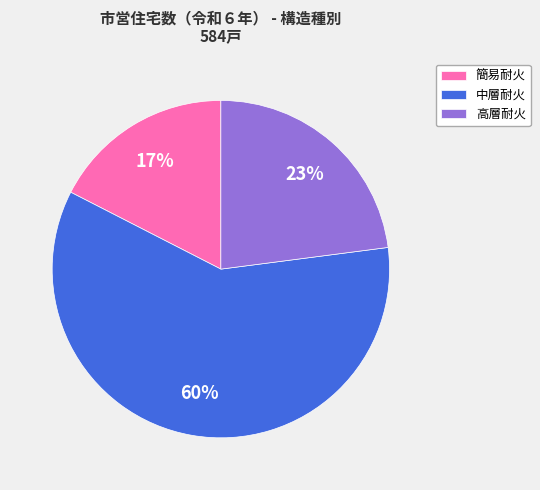

Rank the categories by value from lowest to highest.

簡易耐火, 高層耐火, 中層耐火